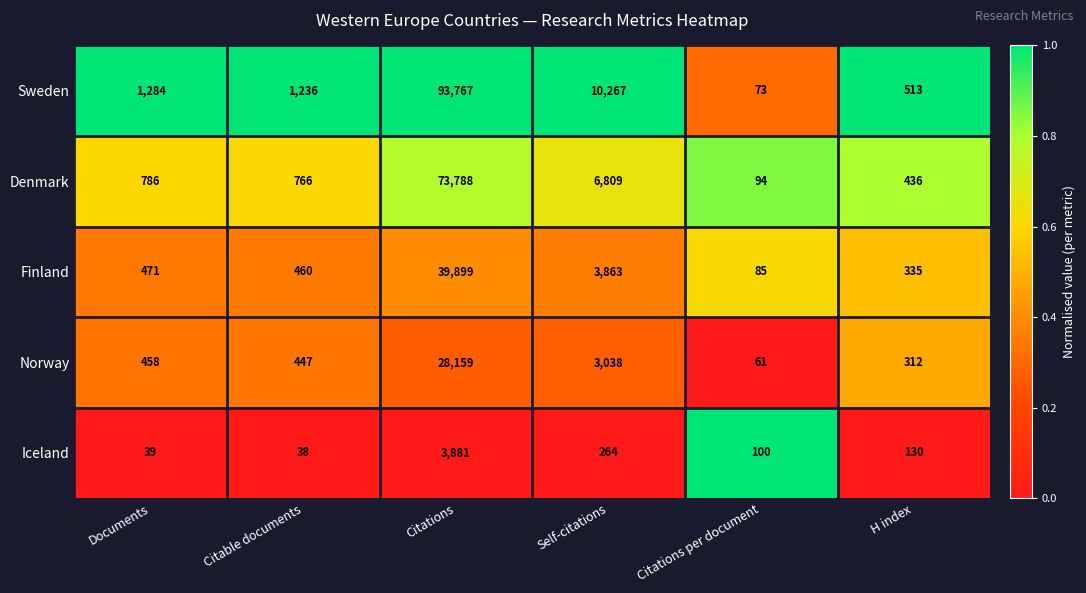

What is the spread (max minus min) of values at H index?

383